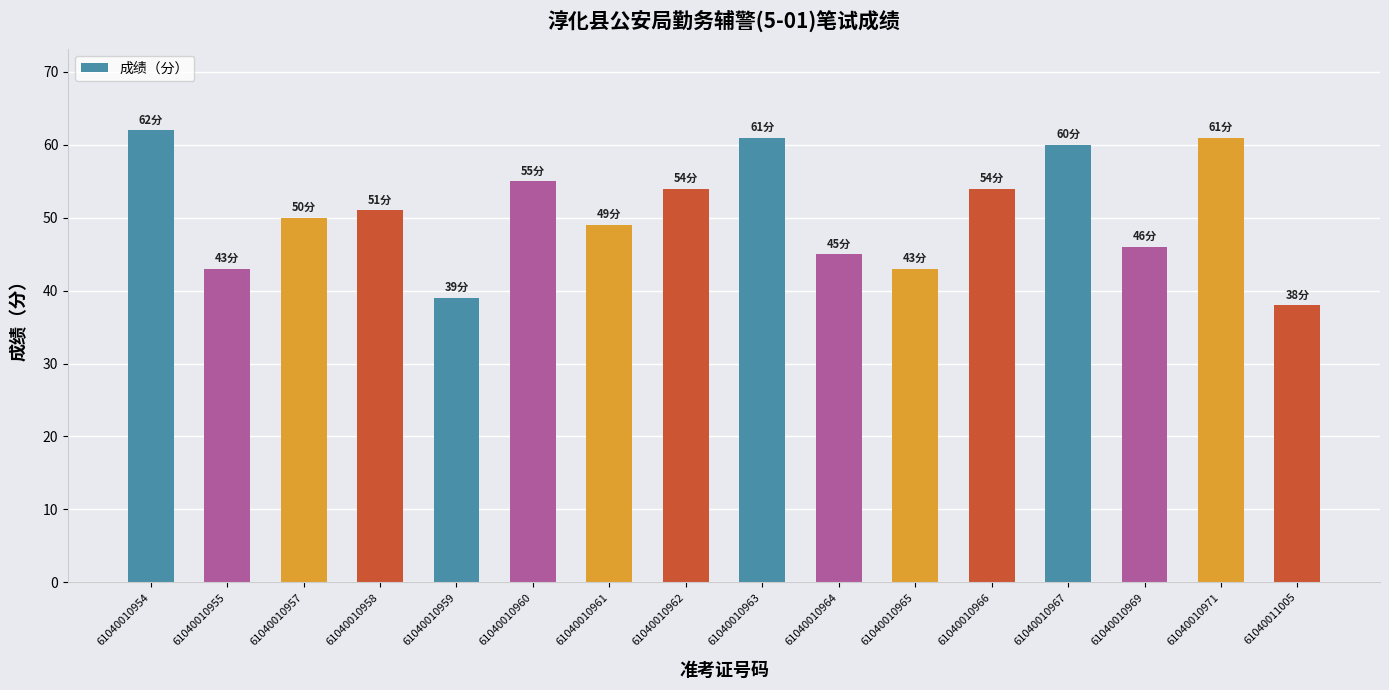

What is the change in value from 61040010958 to 61040010961?

-2